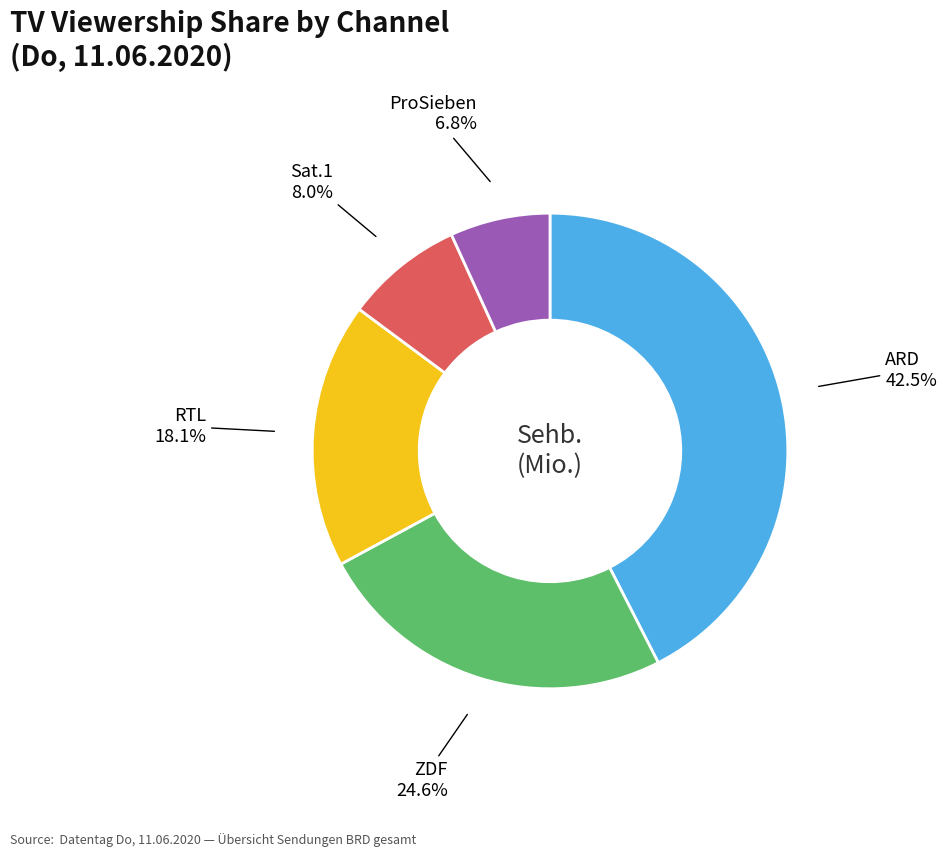

Is there any slice that represents more than half of the pie?

No